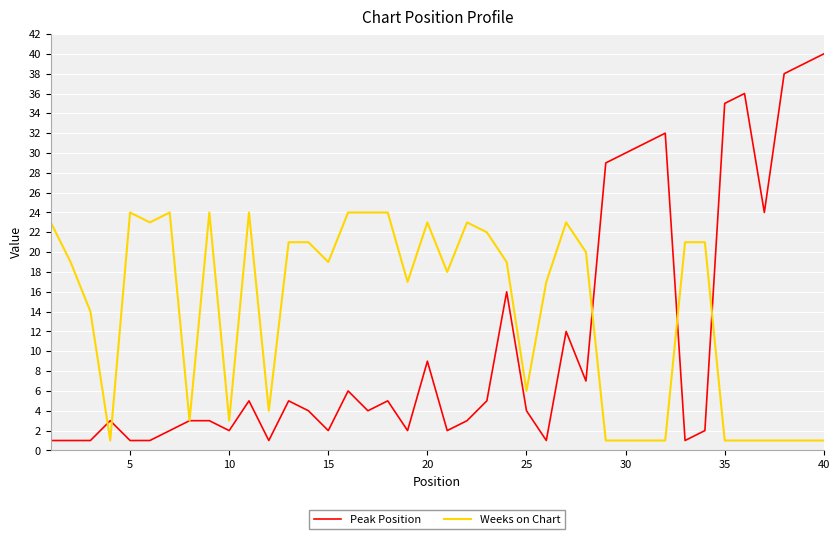

Which series has the largest total across all categories?

Weeks on Chart